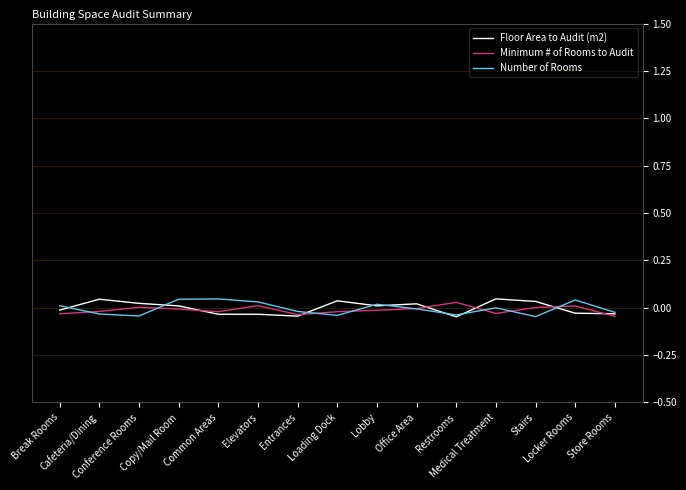

Which series has the widest spread of values?

Floor Area to Audit (m2)